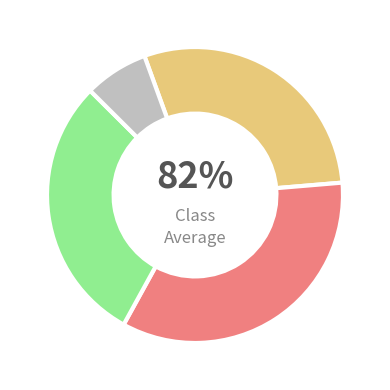

To the nearest percent, what portion does pct95 represent?

7%